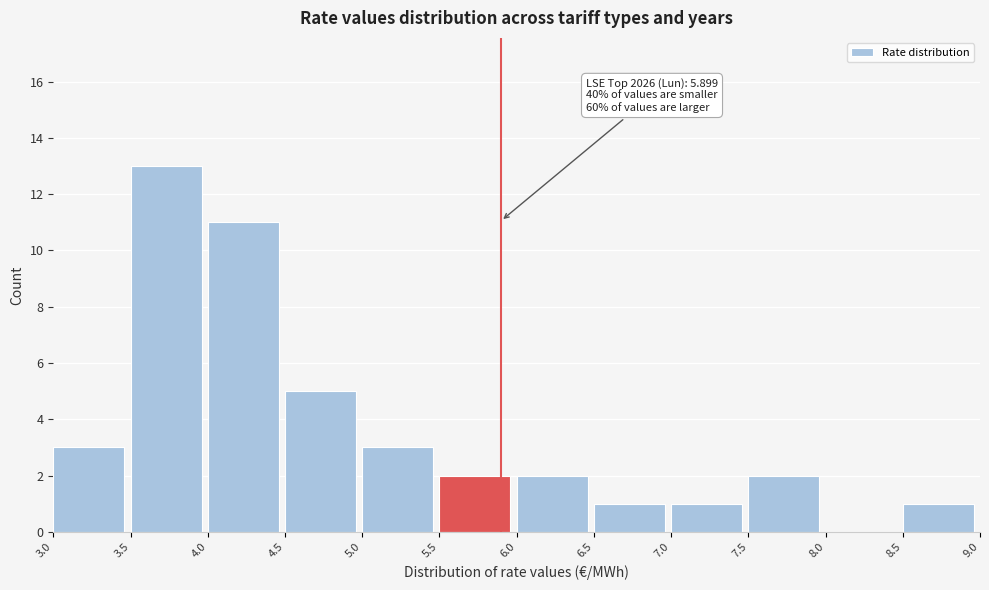

Which range on the x-axis has the tallest bar?

3.5 to 4.0